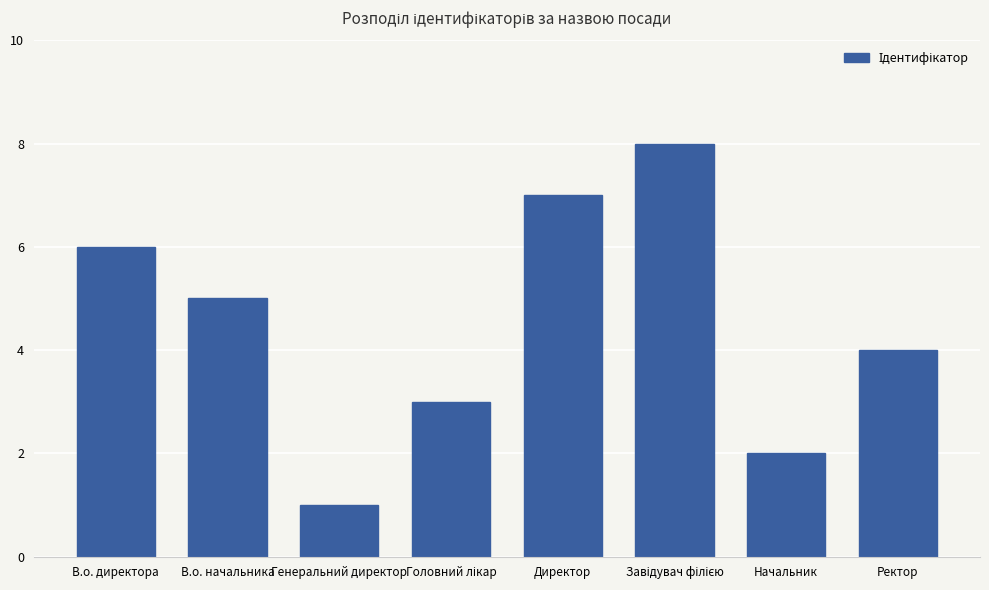

What is the approximate value at В.о. директора?

6